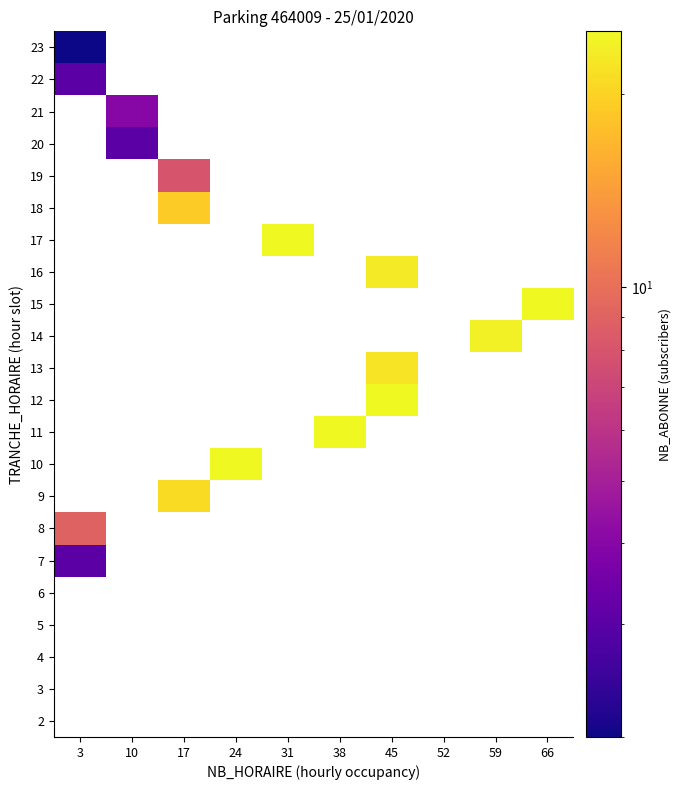

Where is 22 nearest to the value 3?

3